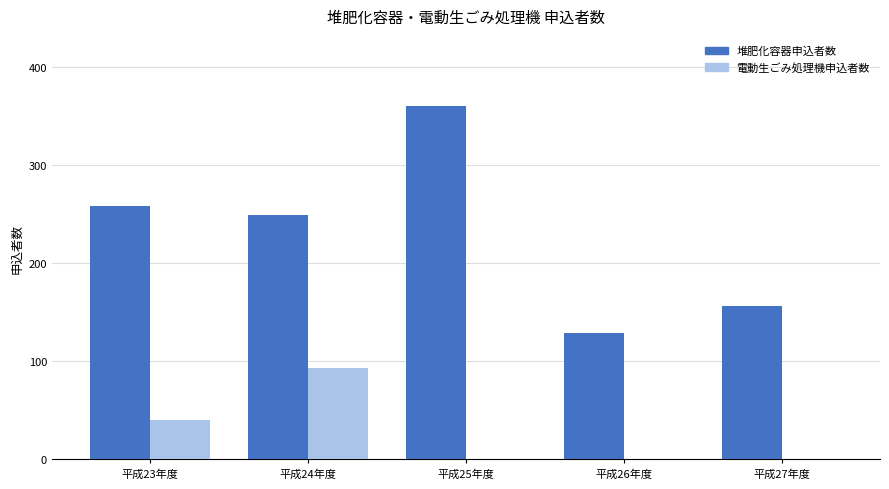

True or false: 堆肥化容器申込者数 has a value of 259 at 平成23年度.

True